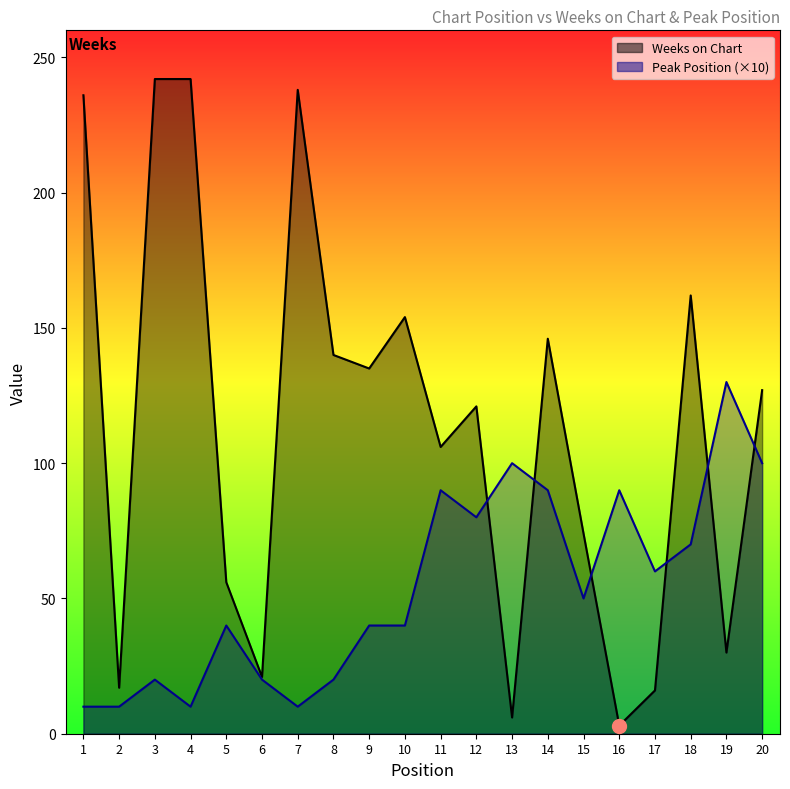

Where is the first local maximum for Peak Position (×10)?

3